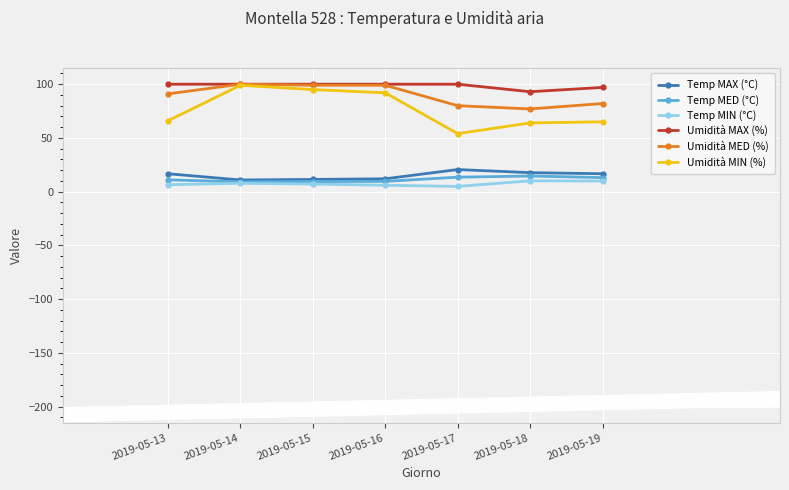

What is the greatest value displayed?

100.0